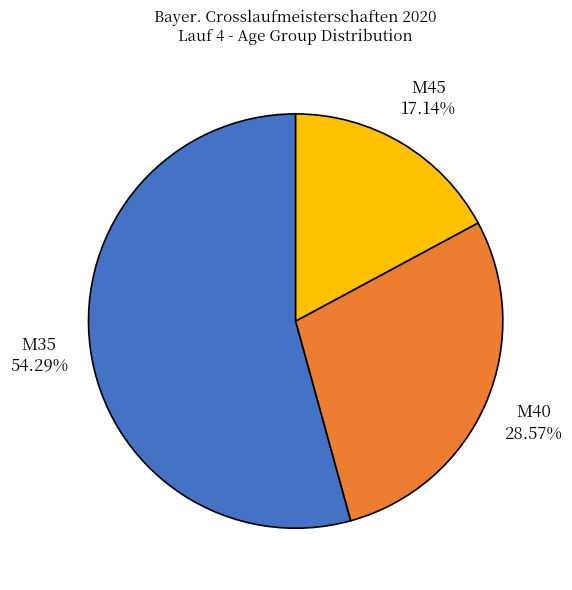

Which category accounts for the majority?

M35